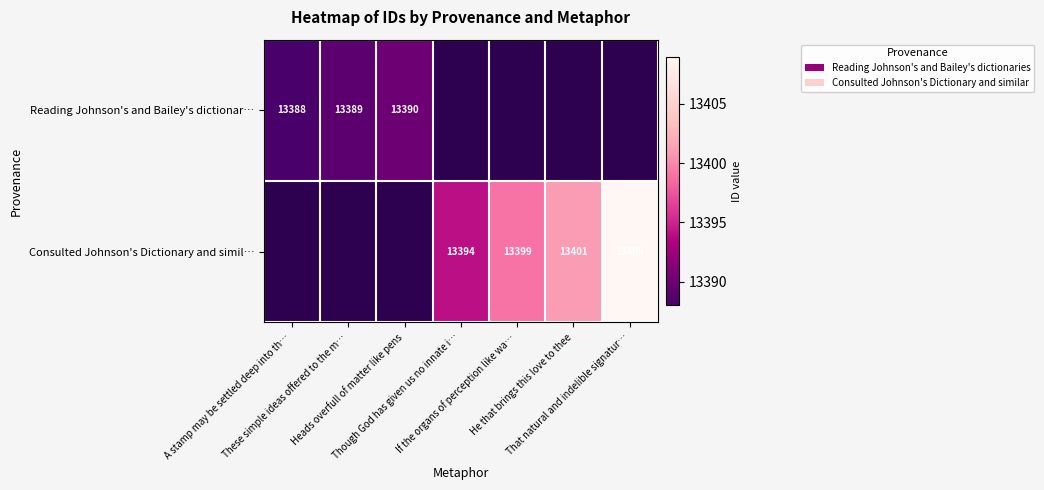

At how many categories does at least one series exceed 13391?

4